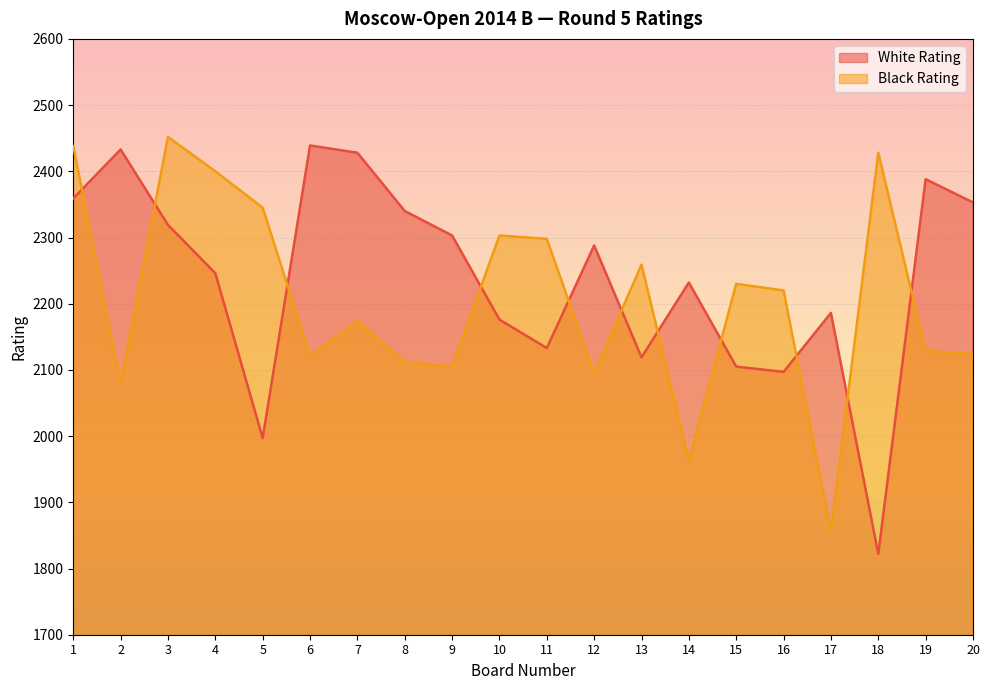

Is the value of White Rating at 15 greater than the value of Black Rating at 13?

No